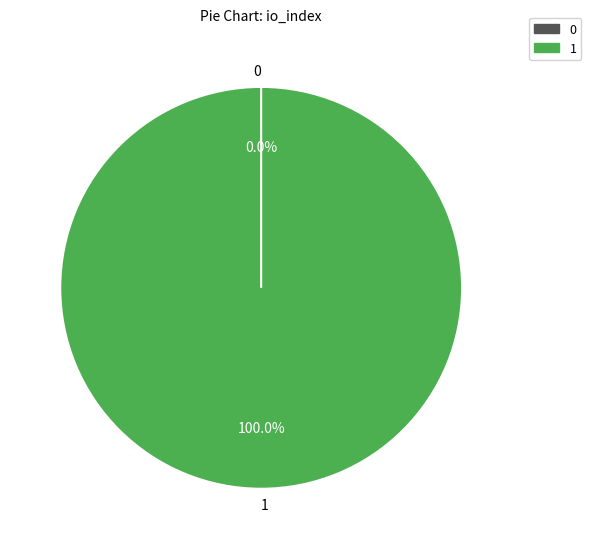

To the nearest percent, what is the combined percentage of Ticket (io_index=0) and Vote (io_index=1)?

100%